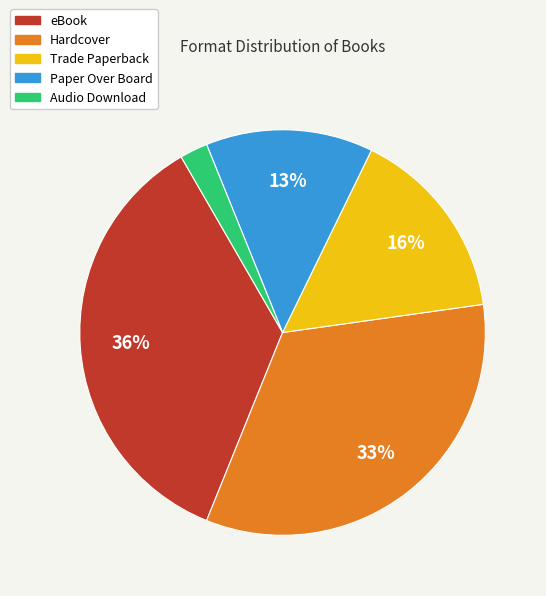

Combined, do eBook and Trade Paperback account for over 50%?

Yes